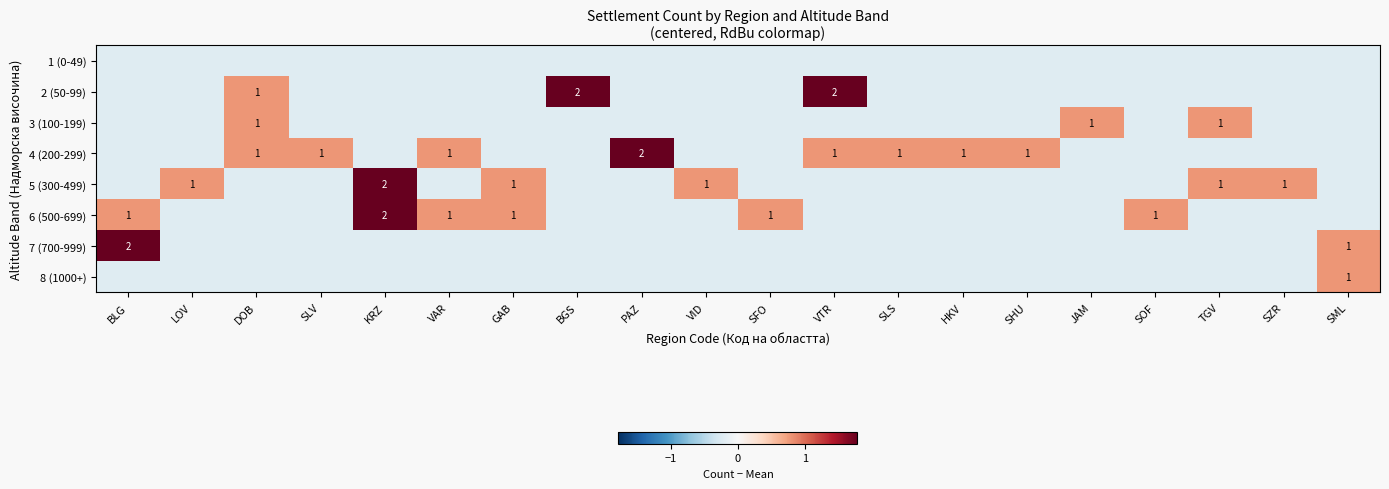

Is it true that 1 (0-49) equals -0.2 at SLS?

True